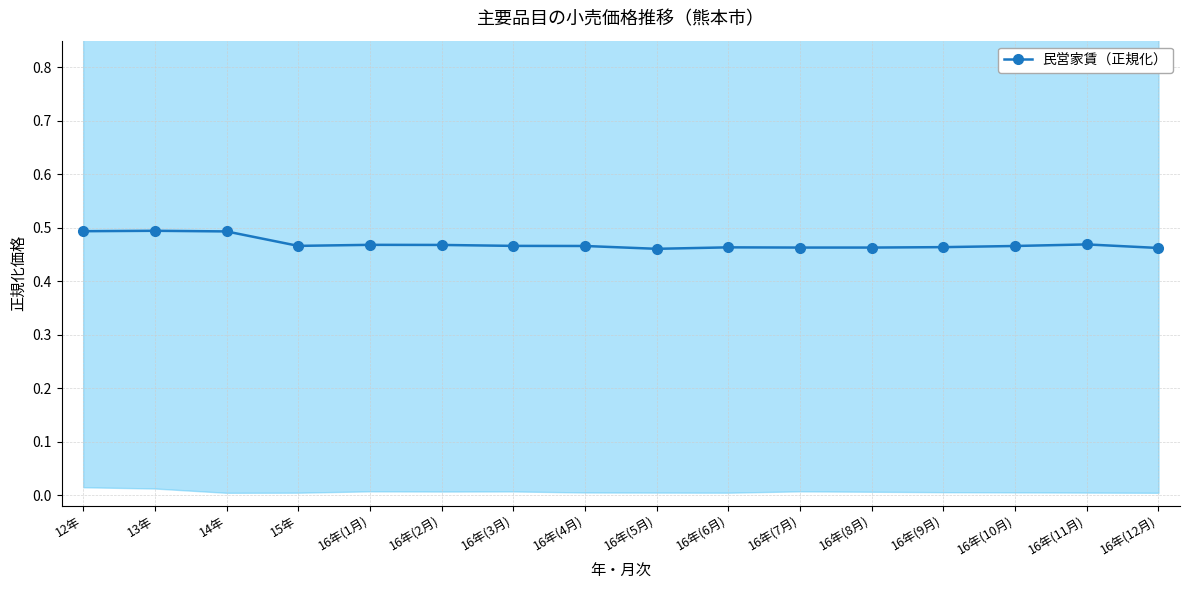

List the labels in order of value, smallest first.

16年(5月), 16年(12月), 16年(7月), 16年(8月), 16年(6月), 16年(9月), 16年(4月), 16年(10月), 15年, 16年(3月), 16年(2月), 16年(1月), 16年(11月), 14年, 12年, 13年